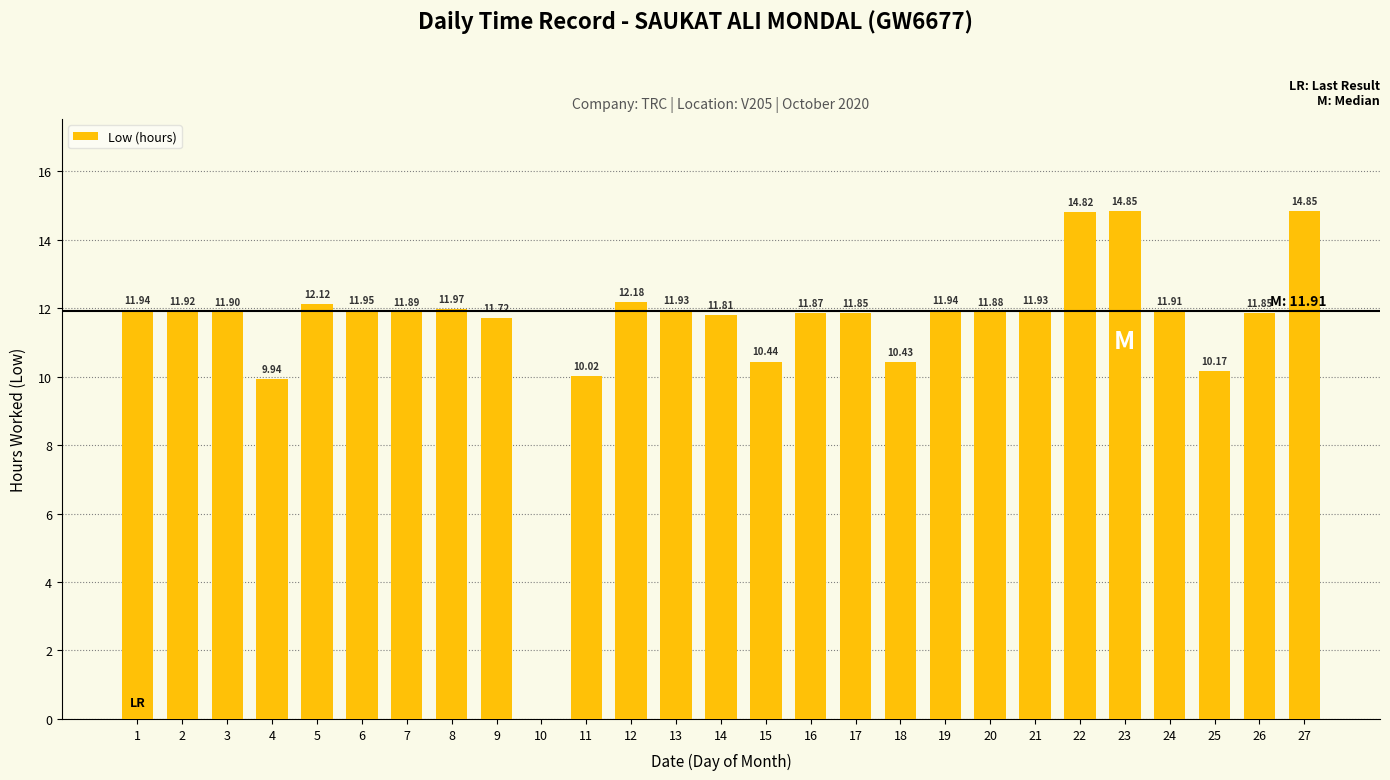

What is the change in value from 13 to 26?

-0.1